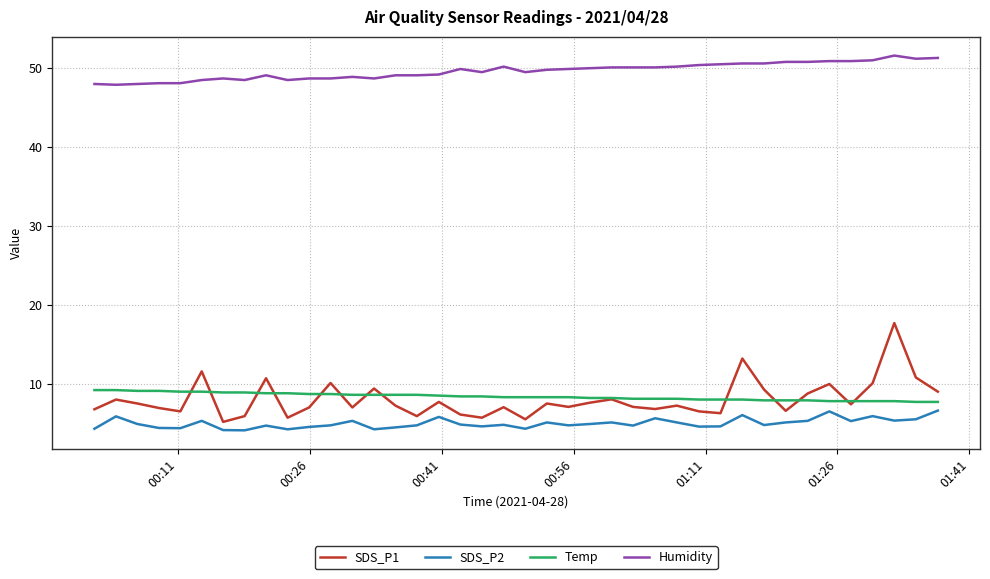

What is the difference between the maximum and minimum values in the SDS_P1 series?

12.5